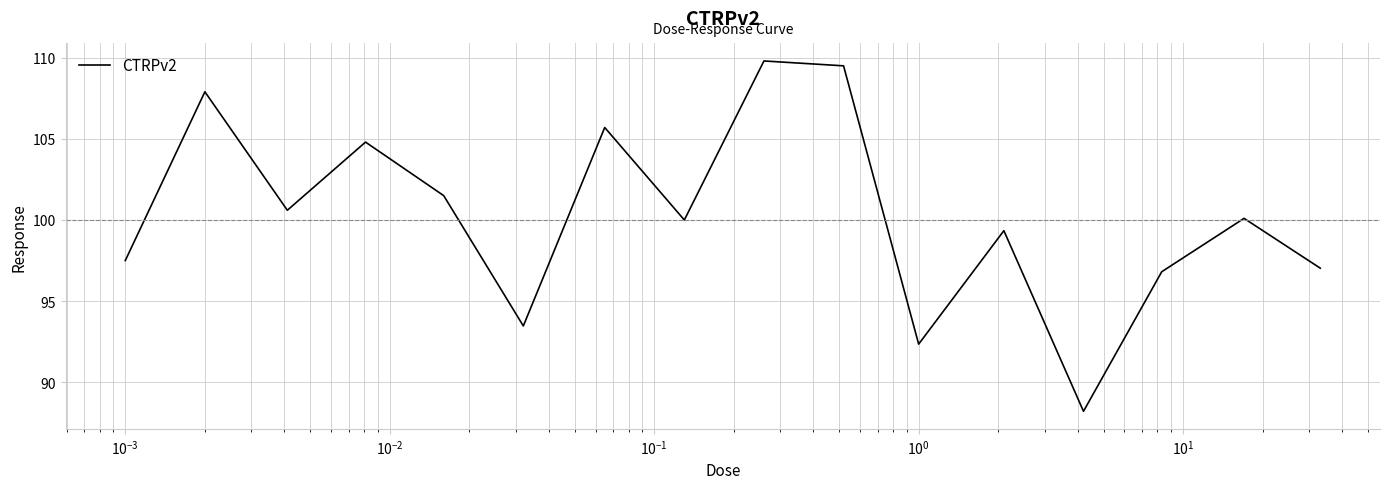

What is the smallest value displayed?

88.2